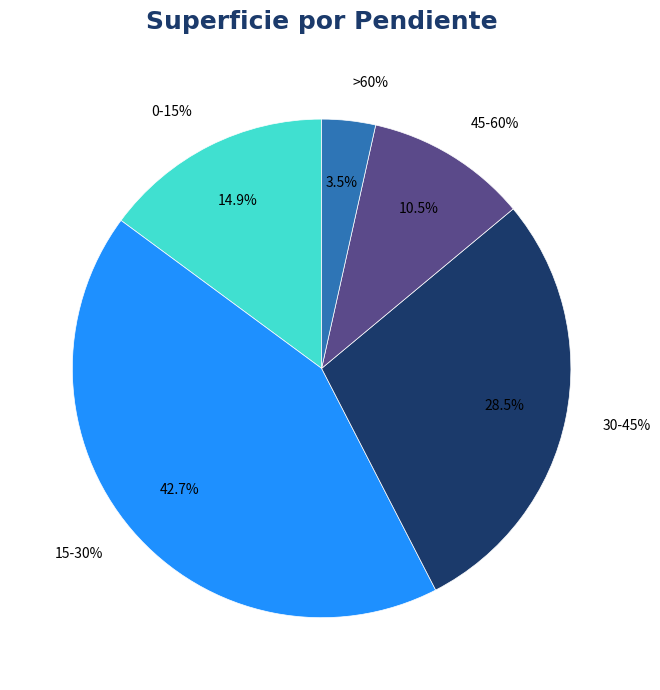

What is the change in value from 15-30% to 45-60%?

-2097.3